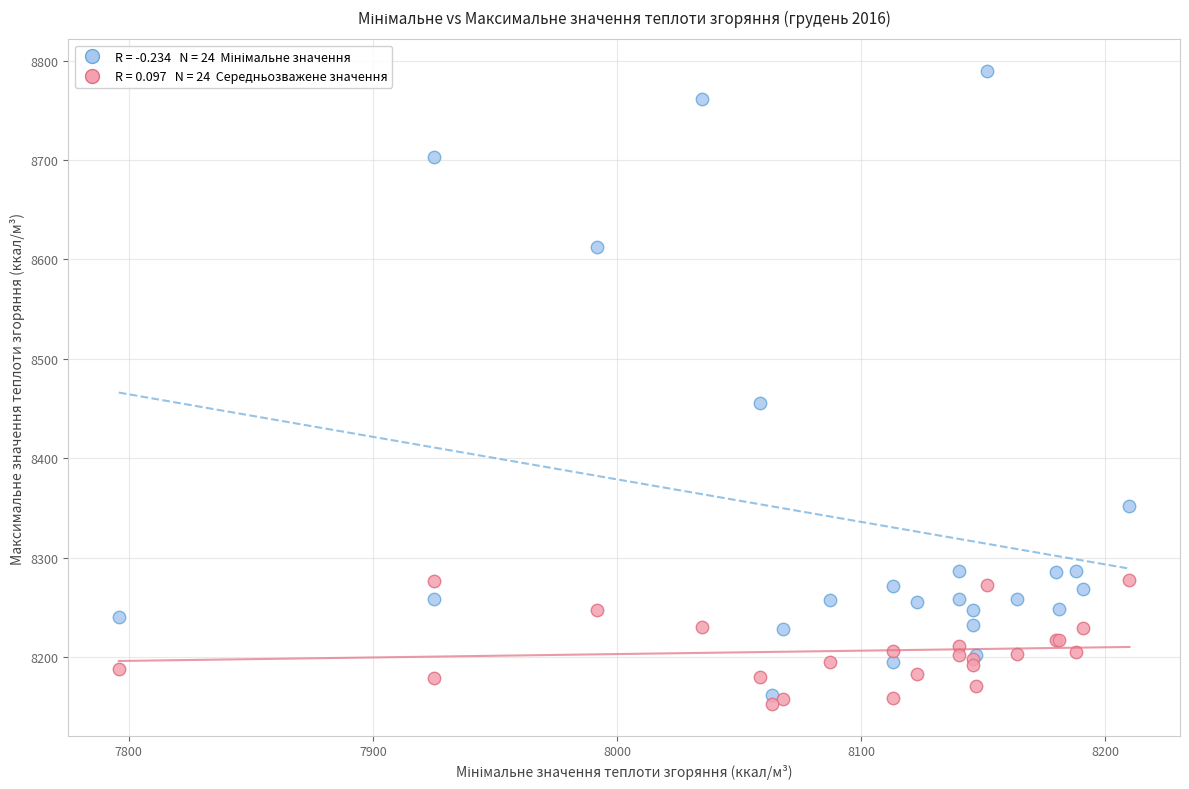

Across all series, what Y value is closest to 8471?

8455.1